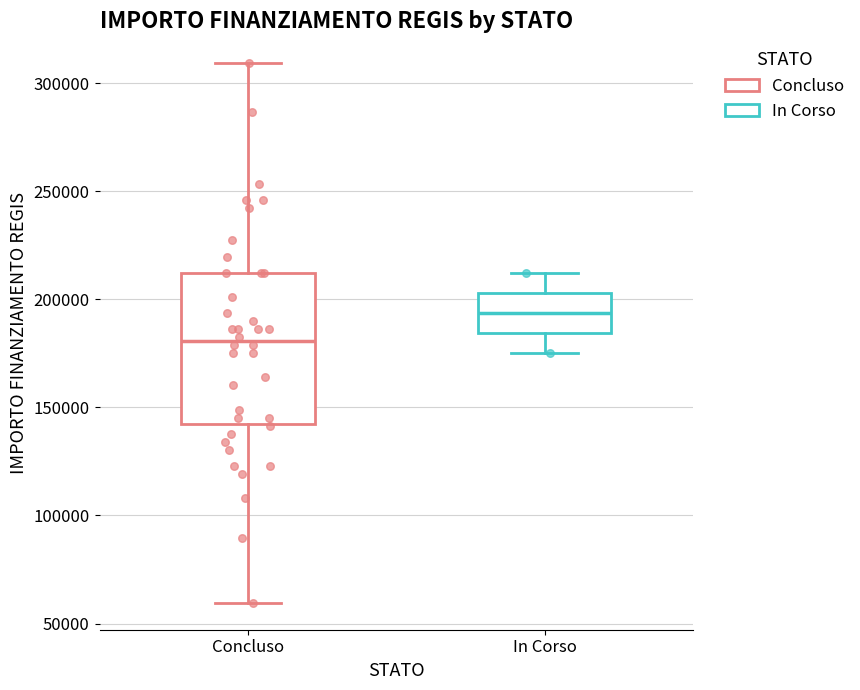

Reading left to right, transcribe this box plot: for each box, give where its median line is, the range the box spans, and where its two whiskers end, as read against the y-axis. The values are not printed on the chart, so give them approximately, as read against the axis.

Concluso: median 180000, box 145000 to 210000, whiskers 60000 to 310000
In Corso: median 195000, box 185000 to 205000, whiskers 175000 to 210000